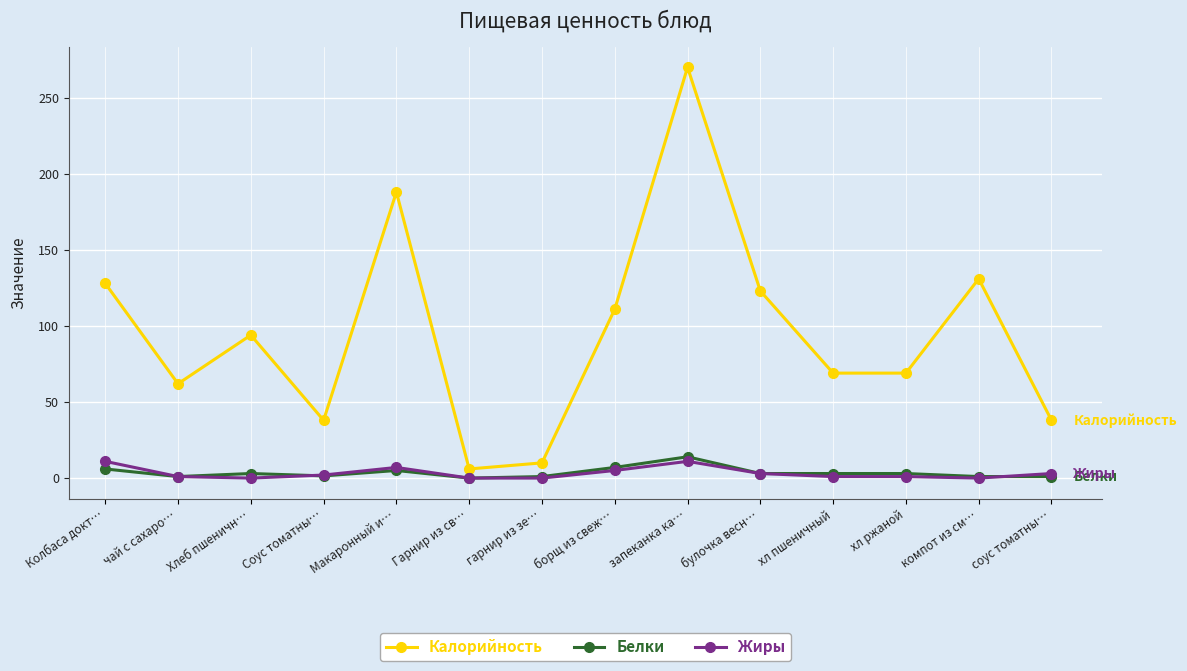

At which category does the chart reach its peak across all series?

запеканка ка…